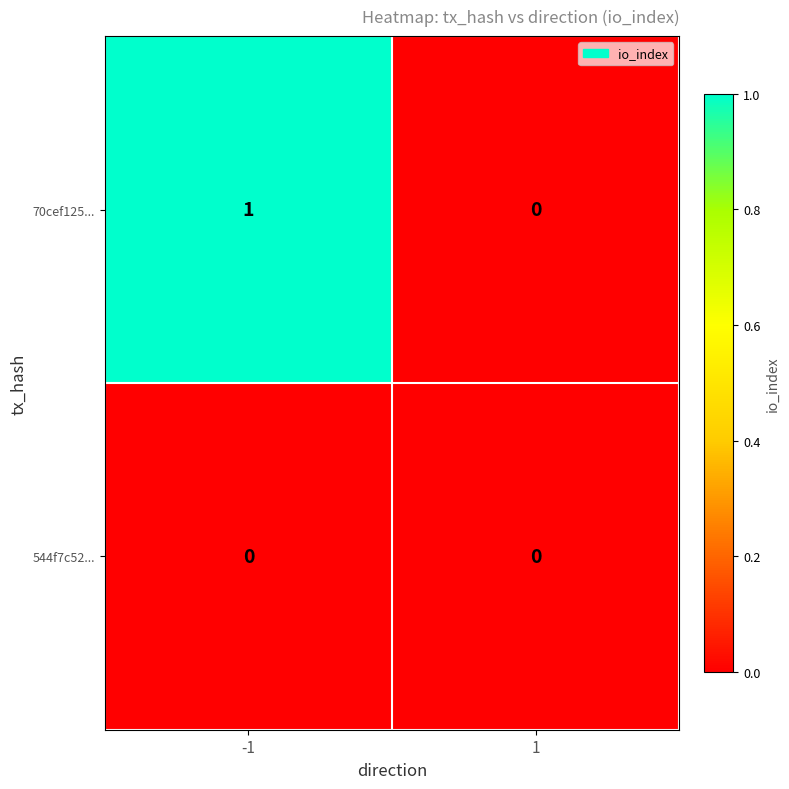

Which series has the widest spread of values?

70cef125...